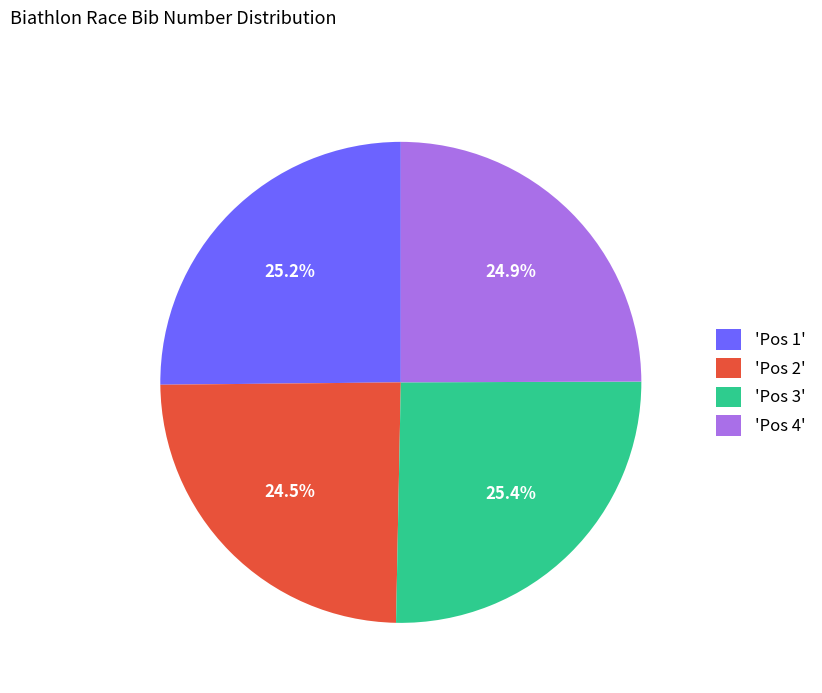

Do 'Pos 3' and 'Pos 2' together represent more than half of the pie?

No